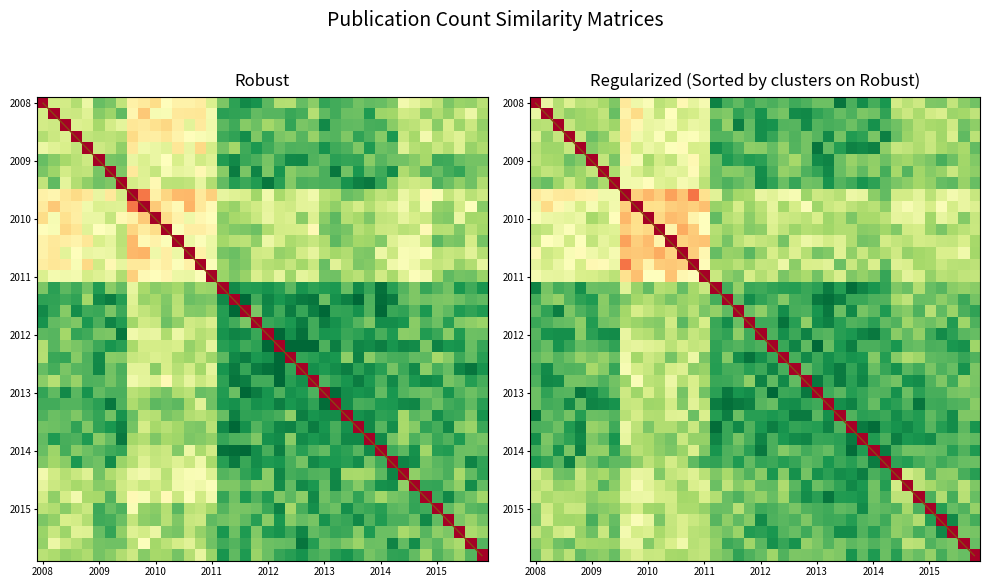

What is the total value across all series at 36?

10.5